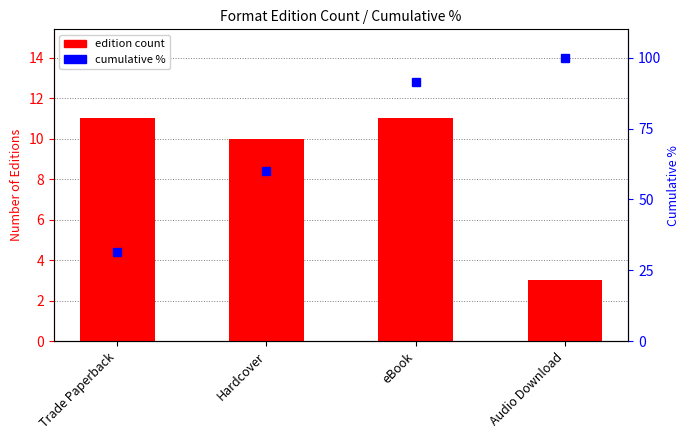

Which label corresponds to the largest value in the chart?

Audio Download